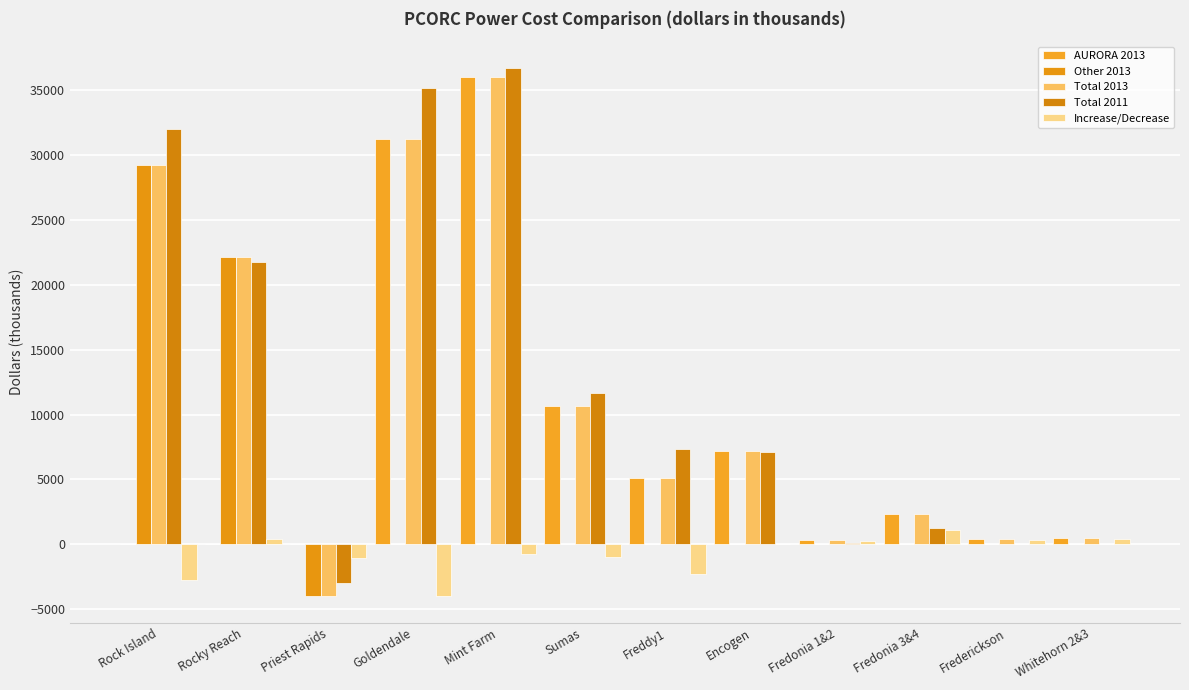

At how many categories does at least one series exceed 11541?

5